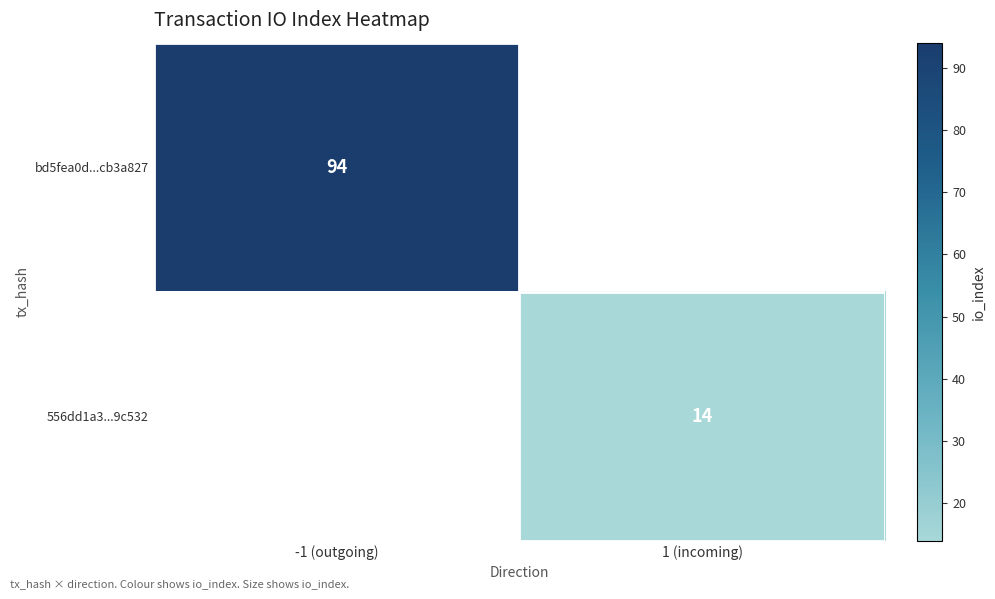

Is the value of bd5fea0d...cb3a827 at -1 (outgoing) greater than the value of 556dd1a3...9c532 at 1 (incoming)?

Yes